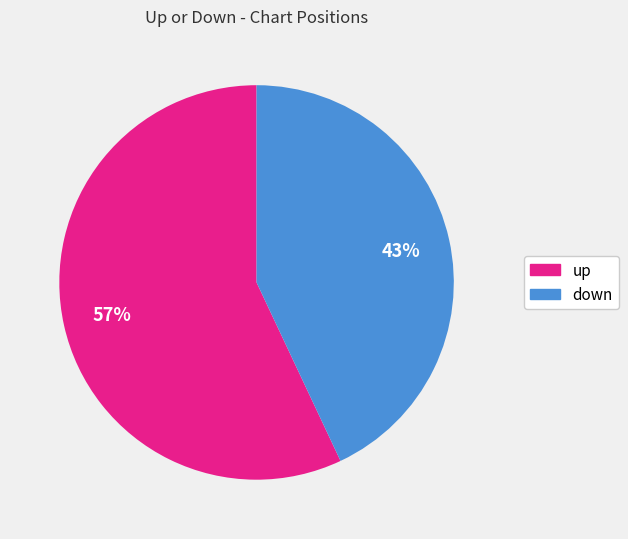

Is up the majority of the pie?

Yes